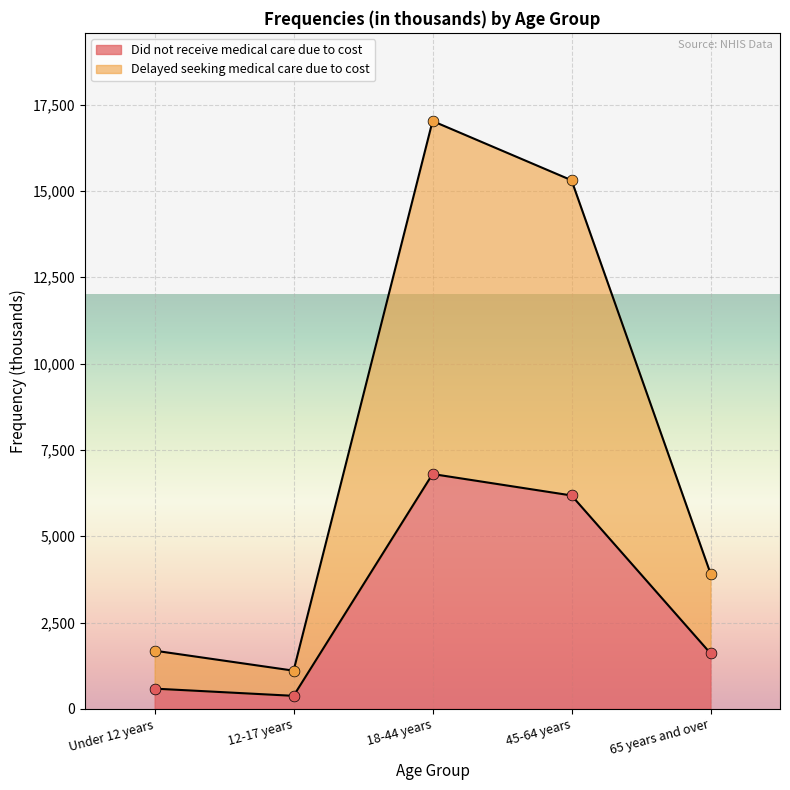

What are all the series names shown in the legend?

Did not receive medical care due to cost, Delayed seeking medical care due to cost